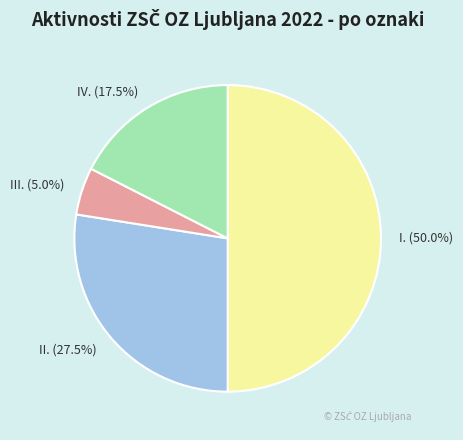

Is IV. the majority of the pie?

No